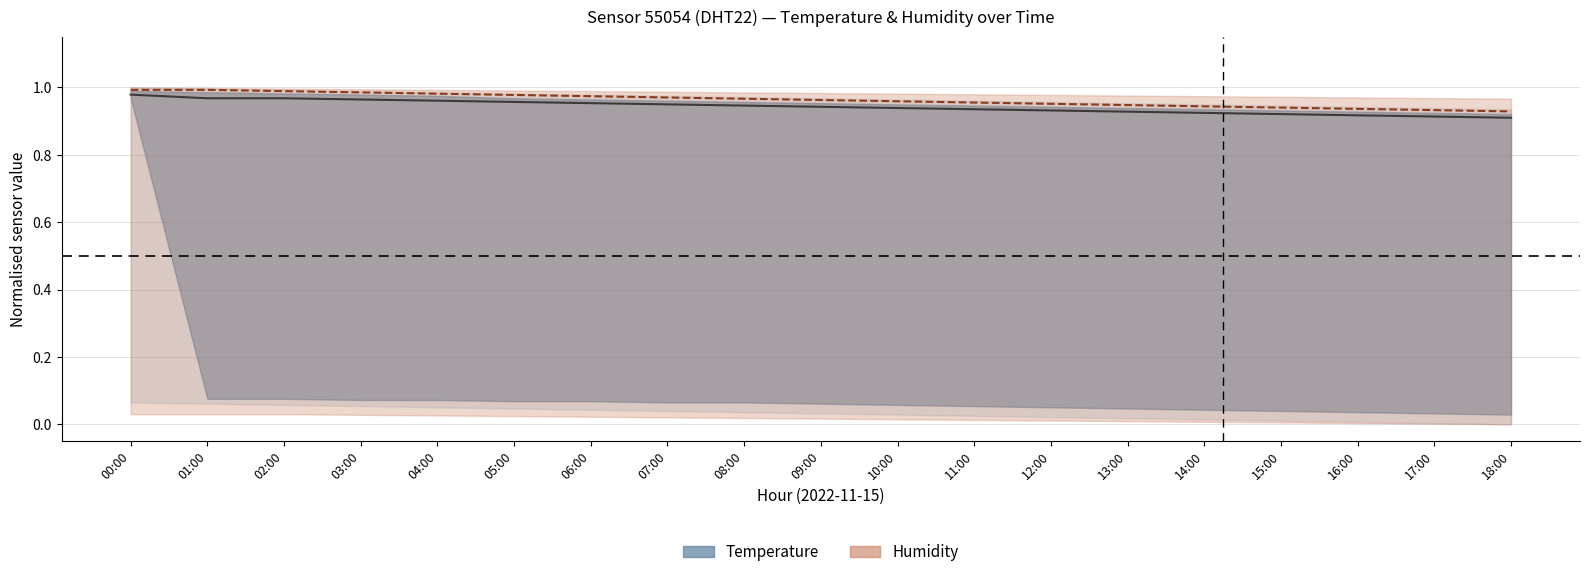

What is the highest value of the Humidity (center) series?

1.0